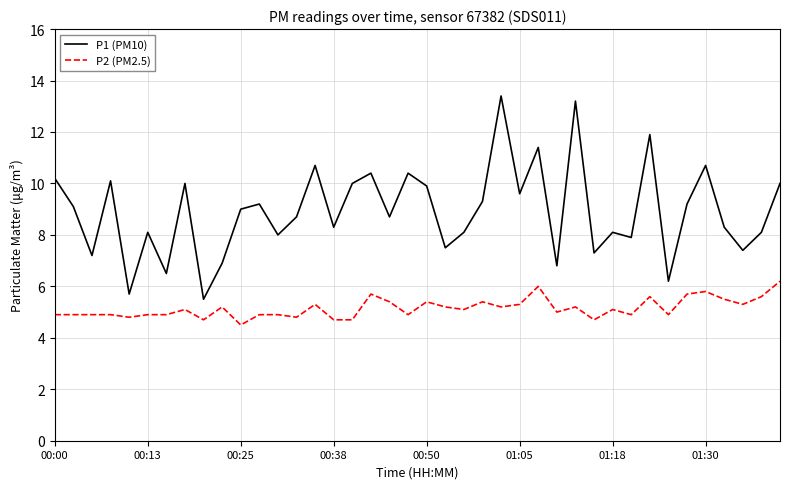

What is the difference between the maximum and minimum values in the P1 (PM10) series?

7.9